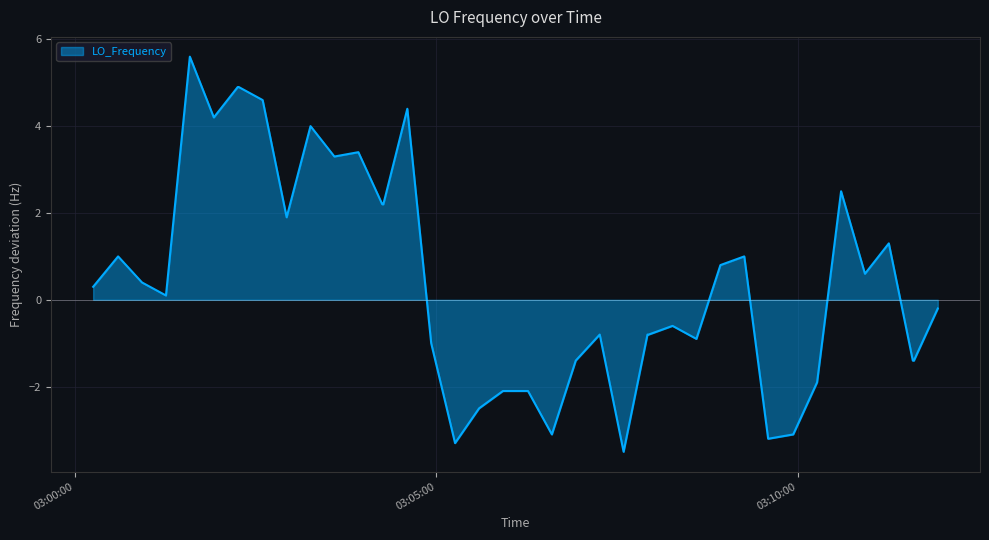

What is the smallest value displayed?

-3.5